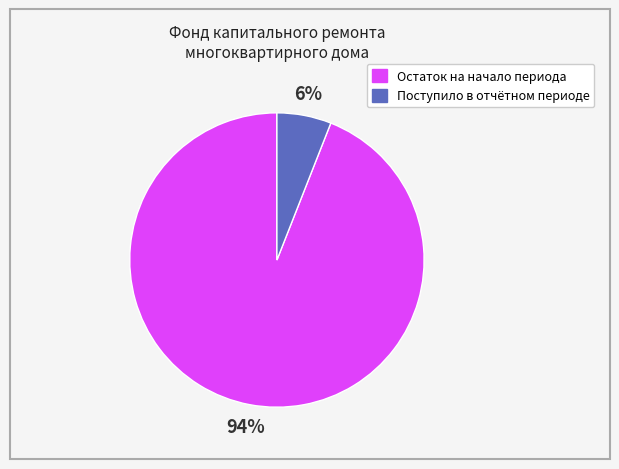

To the nearest percent, what is the average slice percentage?

50%